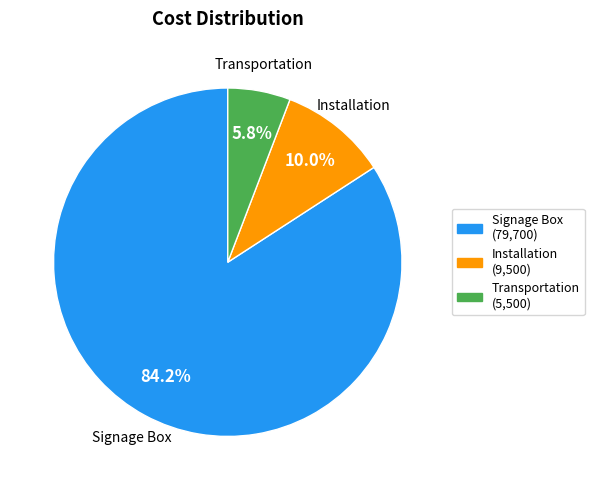

How many segments does this pie chart have?

3